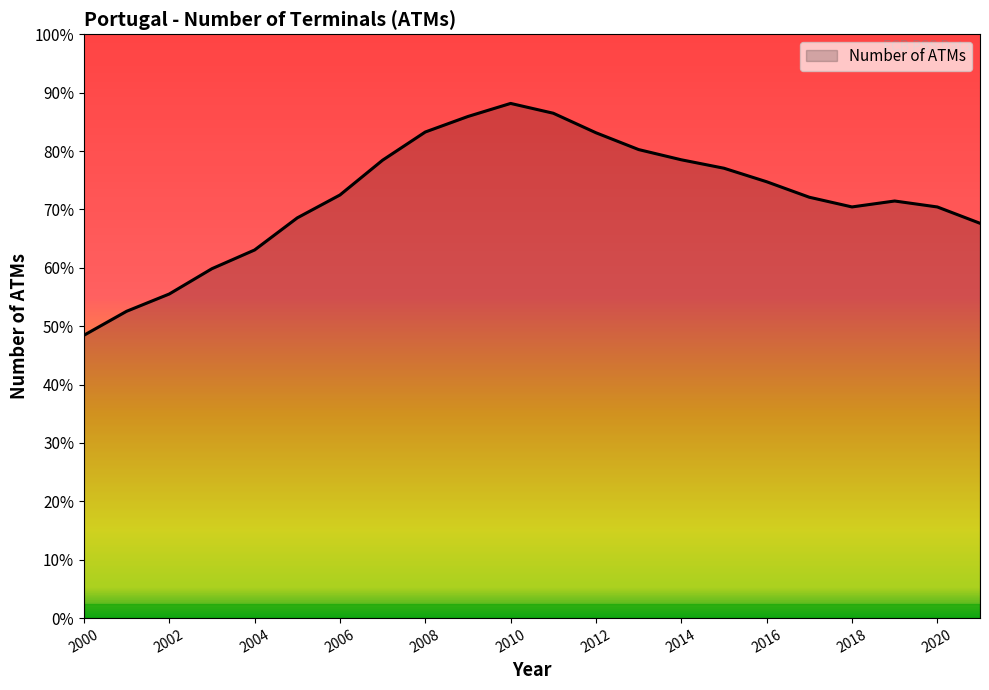

Where is the first local minimum?

2018